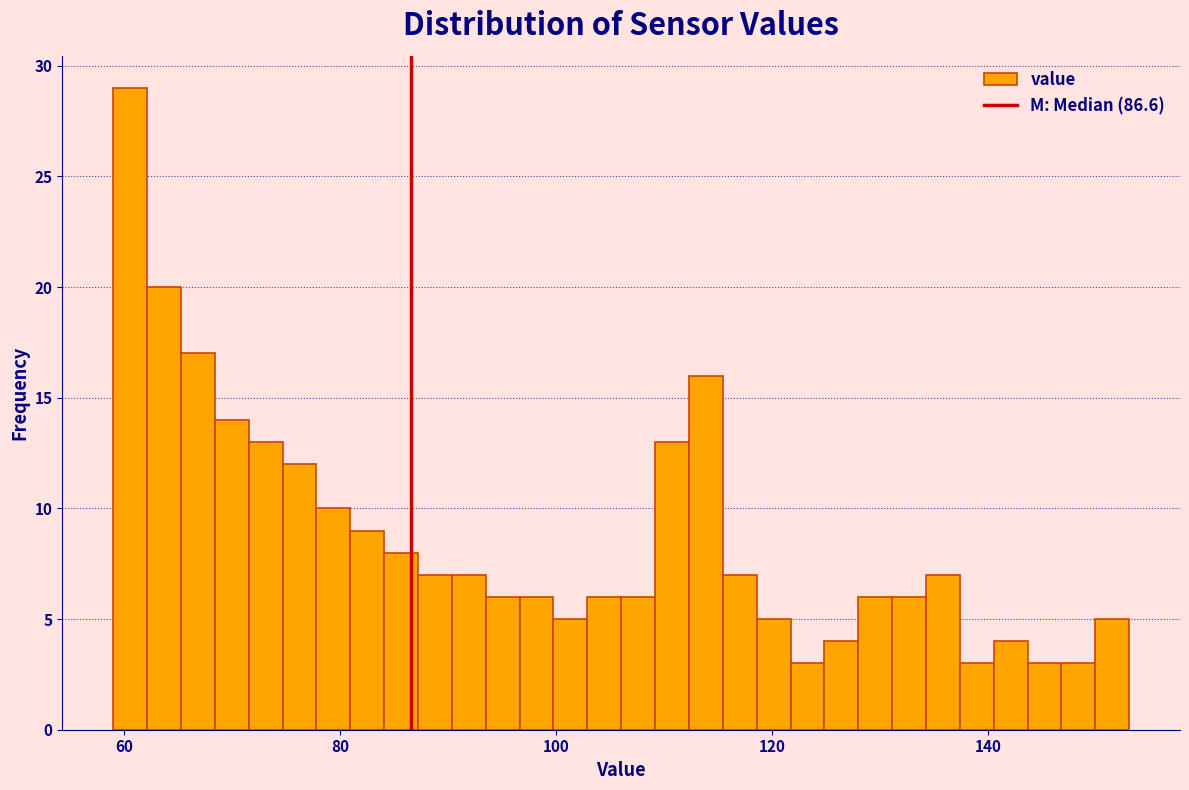

Read against the x-axis, roughly where is the centre of the tallest bar?

60